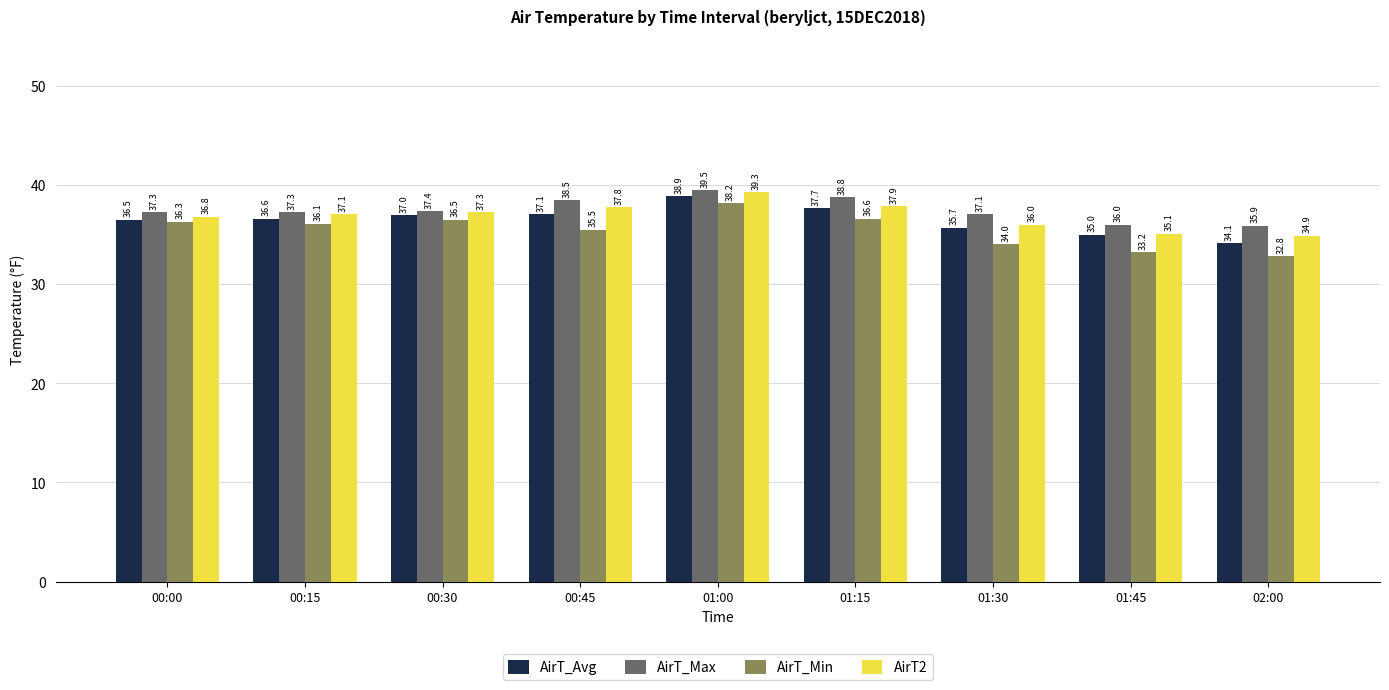

What is the value of the AirT_Max bar at the 1st from the left?

37.3